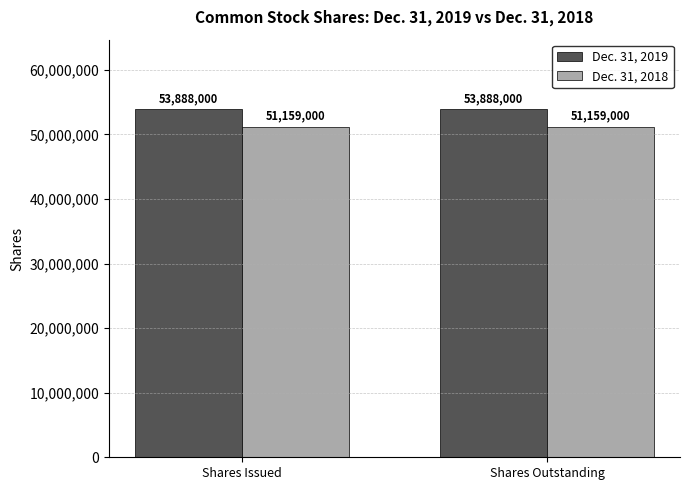

Reading left to right, what are all the values shown in this chart?

Dec. 31, 2019: Shares Issued=53888000	Shares Outstanding=53888000
Dec. 31, 2018: Shares Issued=51159000	Shares Outstanding=51159000